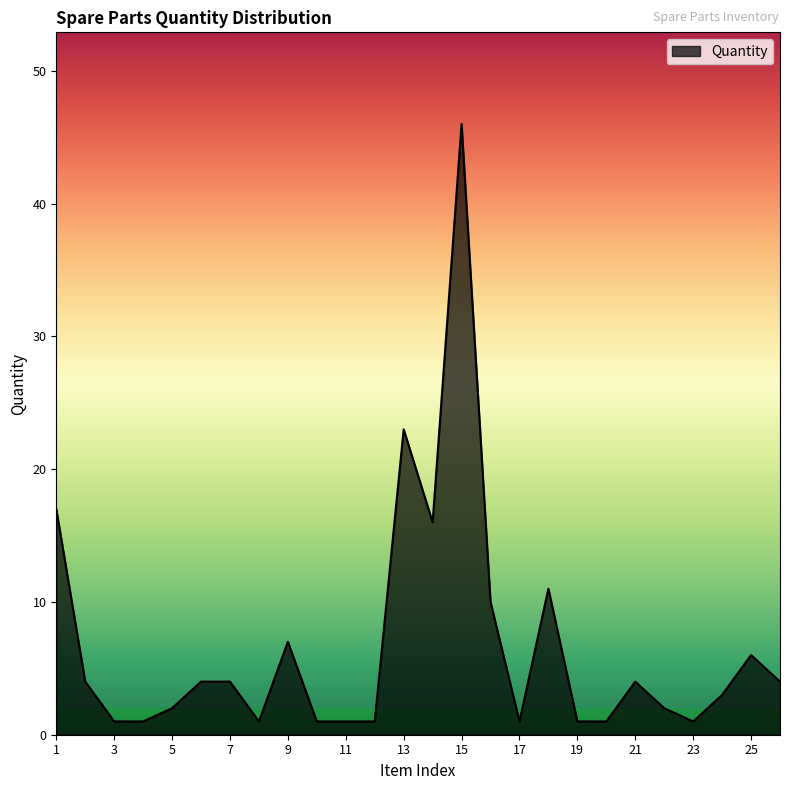

What is the difference between the maximum and minimum values?

45